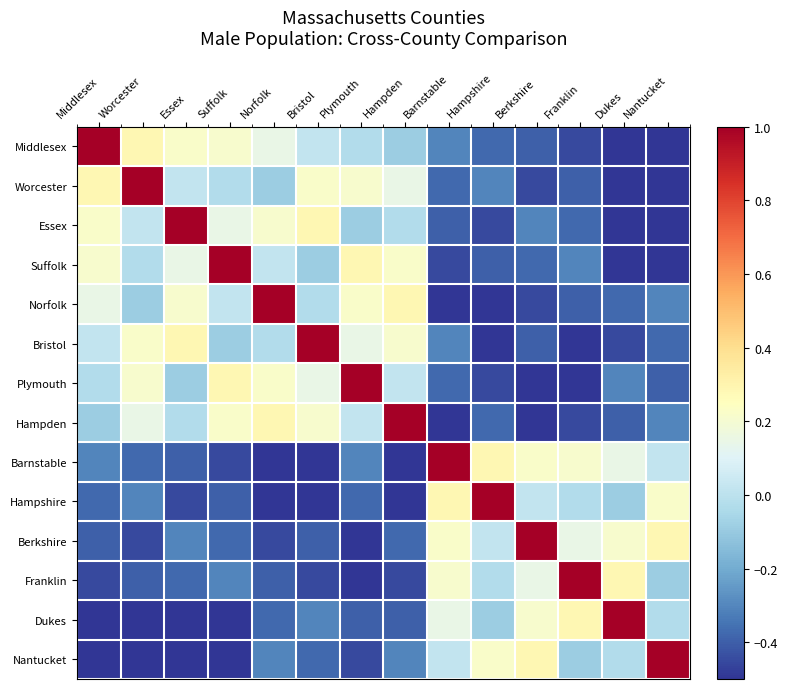

What is the smallest value displayed?

-0.5